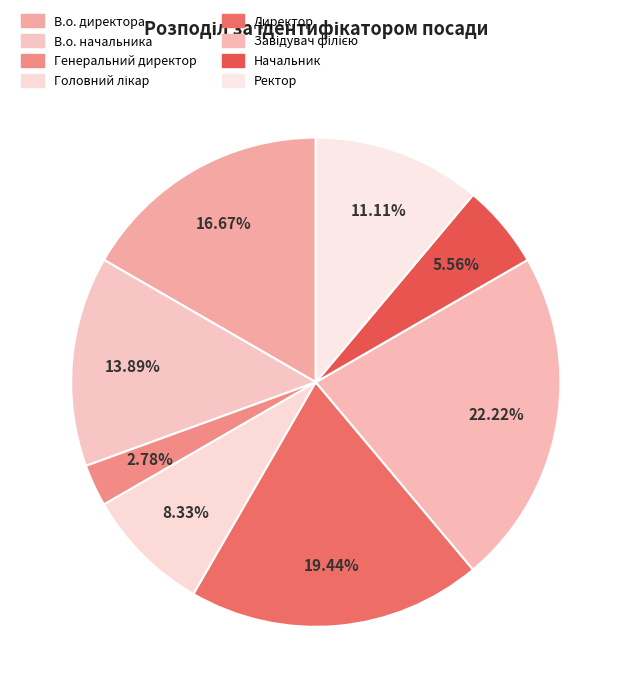

What is the ratio of the value at В.о. начальника to the value at Ректор?

1.2